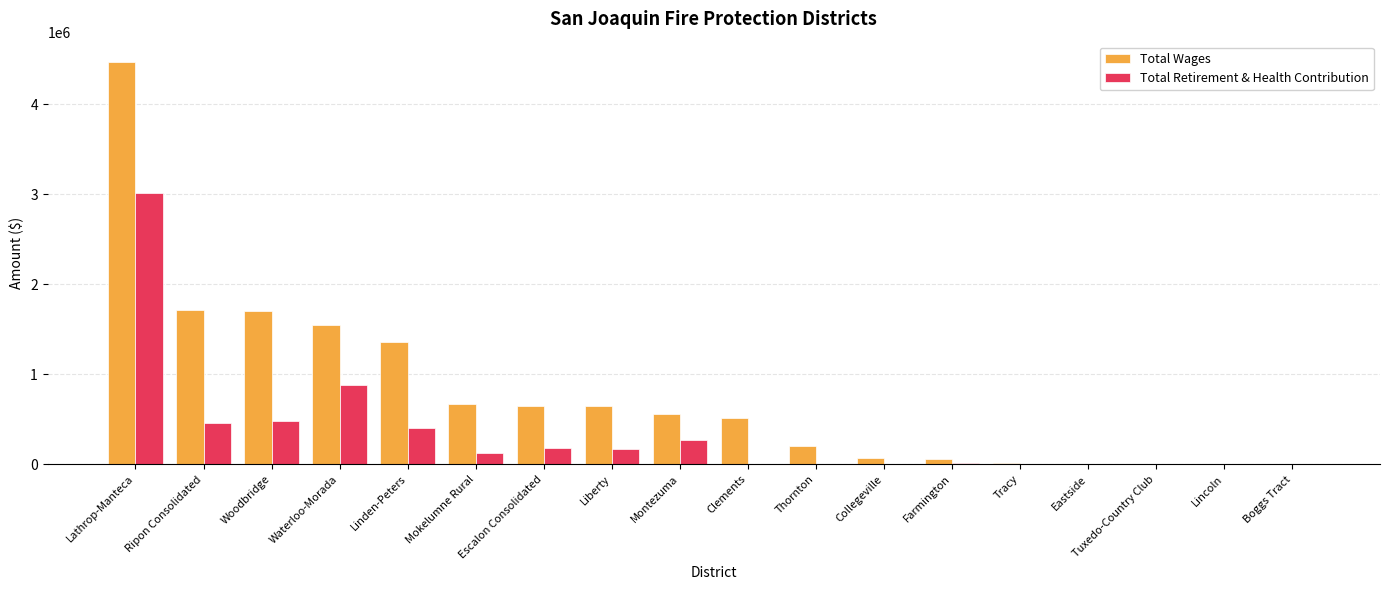

What is the average value of the Total Wages series?

789983